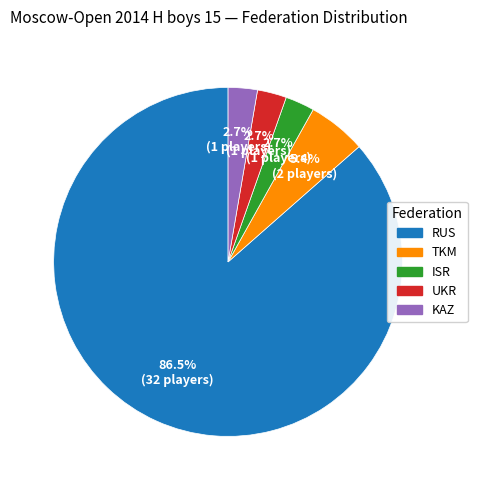

What is the ratio of the value at UKR to the value at TKM?

0.5